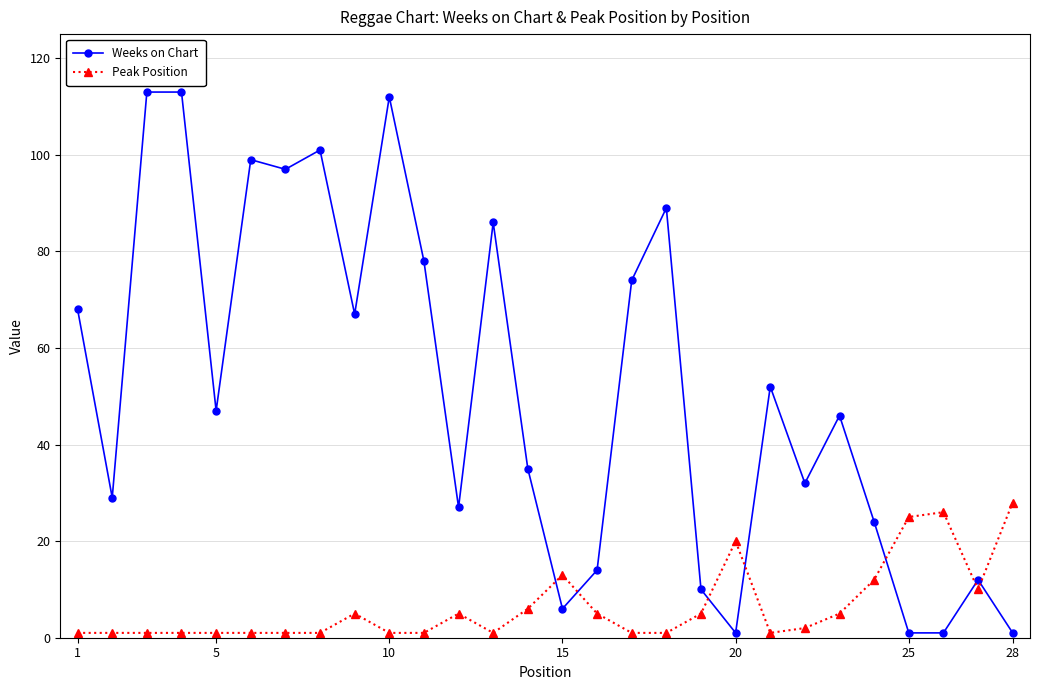

Which series has the widest spread of values?

Weeks on Chart